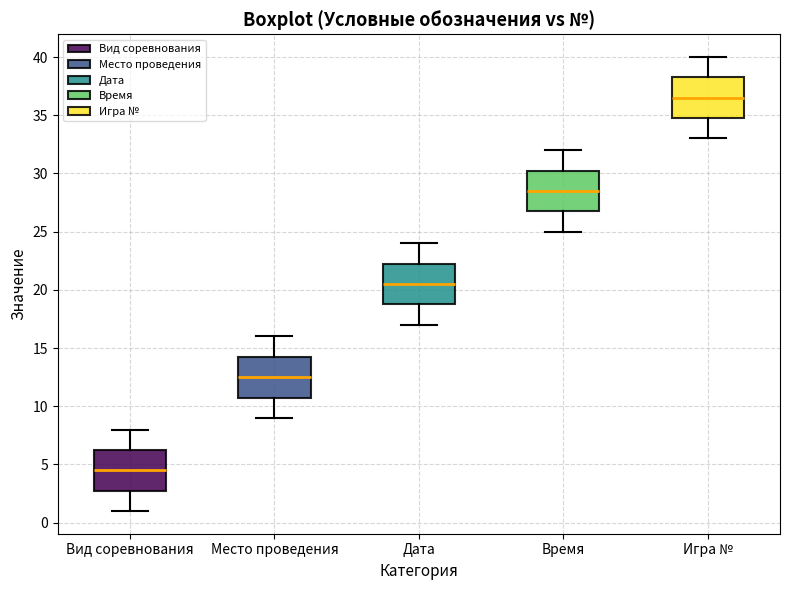

Reading left to right, transcribe this box plot: for each box, give where its median line is, the range the box spans, and where its two whiskers end, as read against the y-axis. The values are not printed on the chart, so give them approximately, as read against the axis.

Вид соревнования: median 4.5, box 3.0 to 6.5, whiskers 1.0 to 8.0
Место проведения: median 12.5, box 11.0 to 14.5, whiskers 9.0 to 16.0
Дата: median 20.5, box 19.0 to 22.5, whiskers 17.0 to 24.0
Время: median 28.5, box 27.0 to 30.5, whiskers 25.0 to 32.0
Игра №: median 36.5, box 35.0 to 38.5, whiskers 33.0 to 40.0